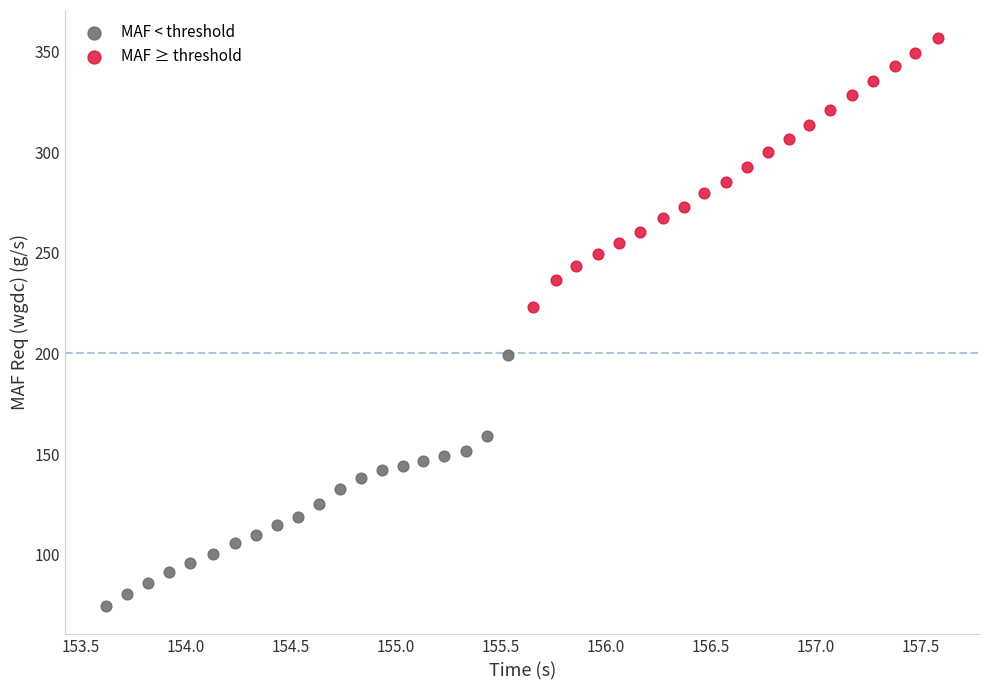

Which series contains the highest Y value?

MAF ≥ threshold